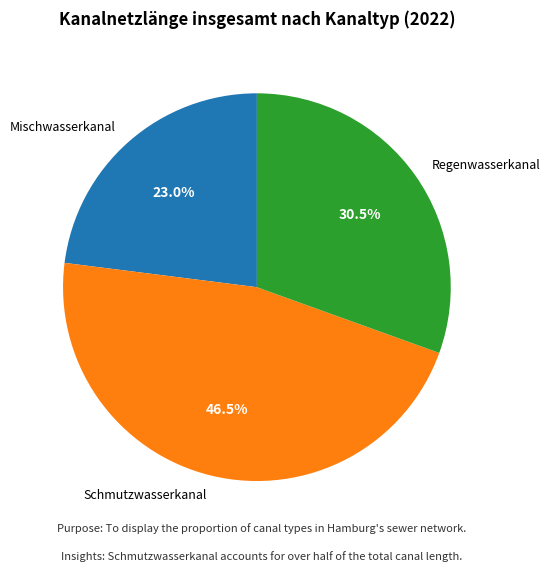

Between Regenwasserkanal and Mischwasserkanal, which is larger?

Regenwasserkanal